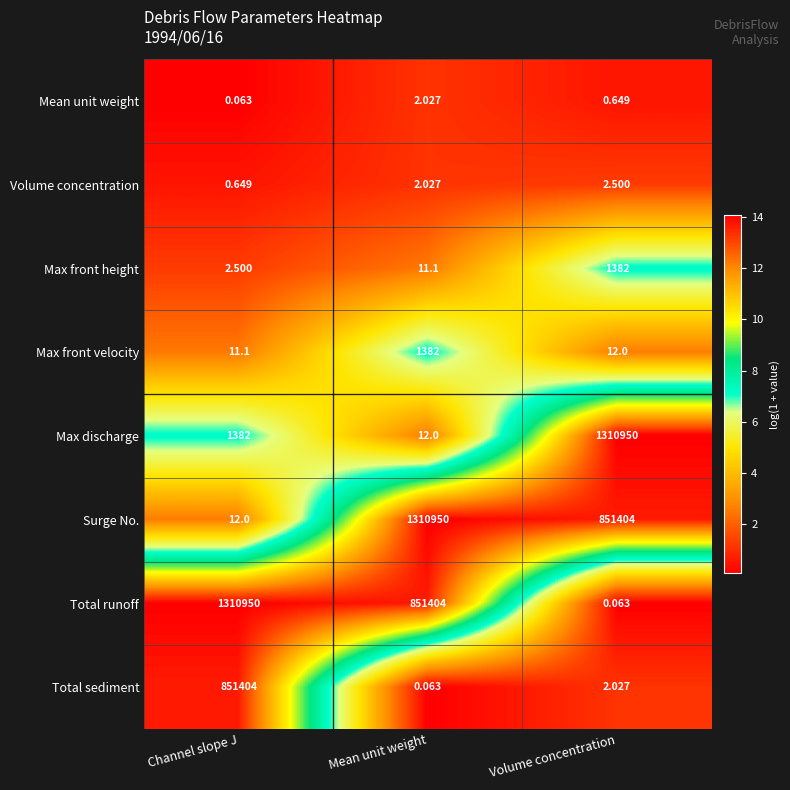

Is the value of Max front height at Channel slope J greater than the value of Max discharge at Channel slope J?

No